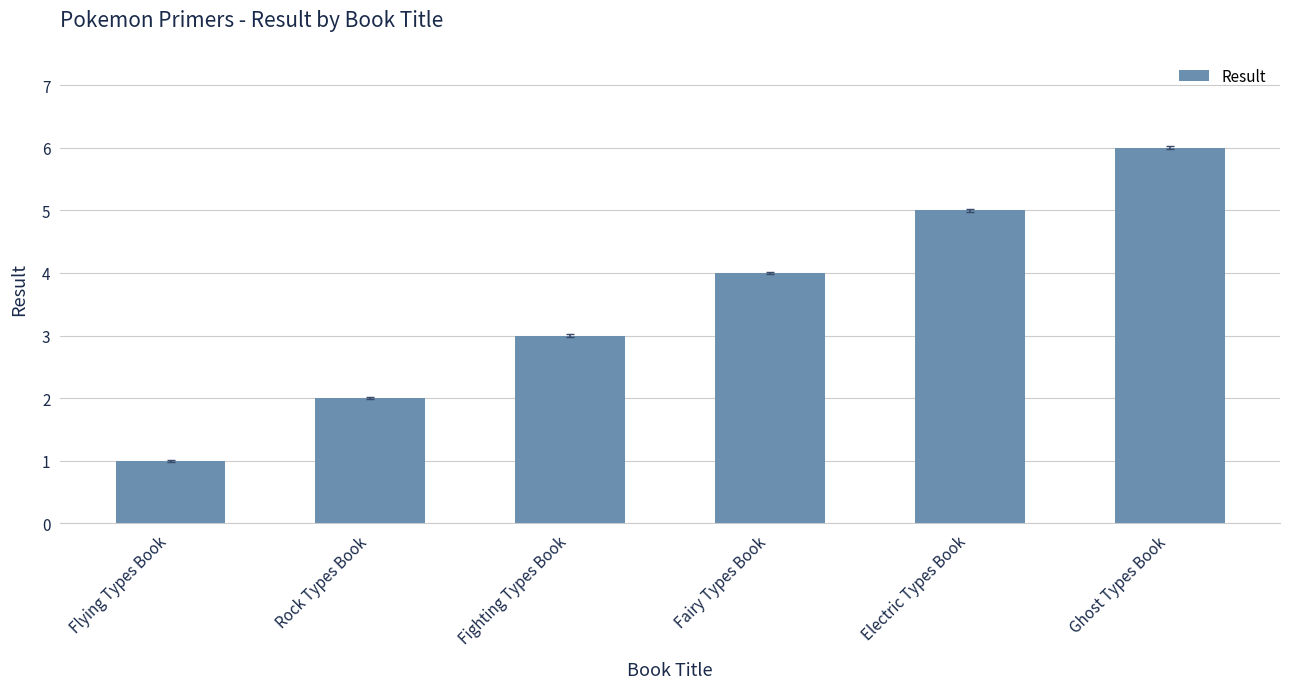

Is it true that the value at Electric Types Book is 2?

False